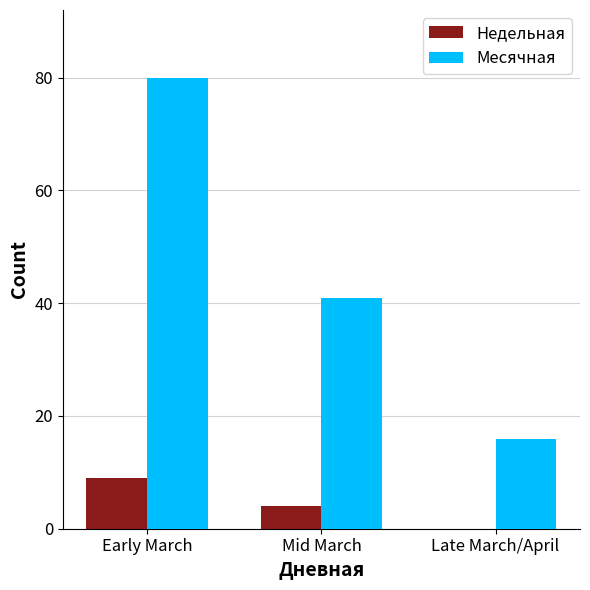

Which series changed the most between Early March and Mid March?

Месячная